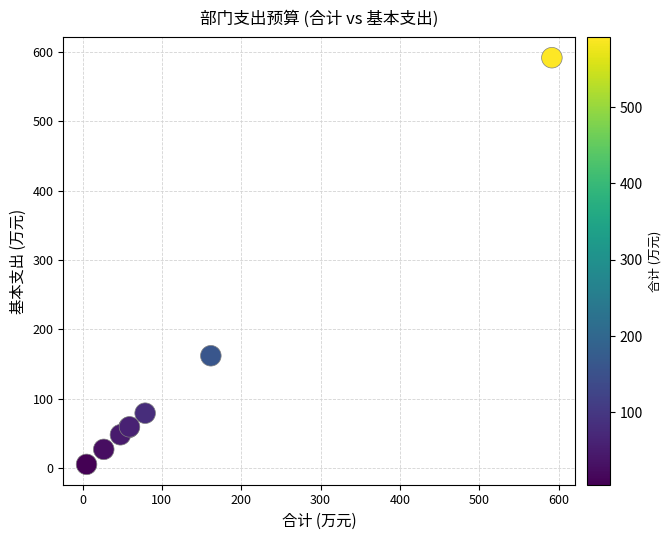

What Y value in the scatter plot is closest to 298?

161.7